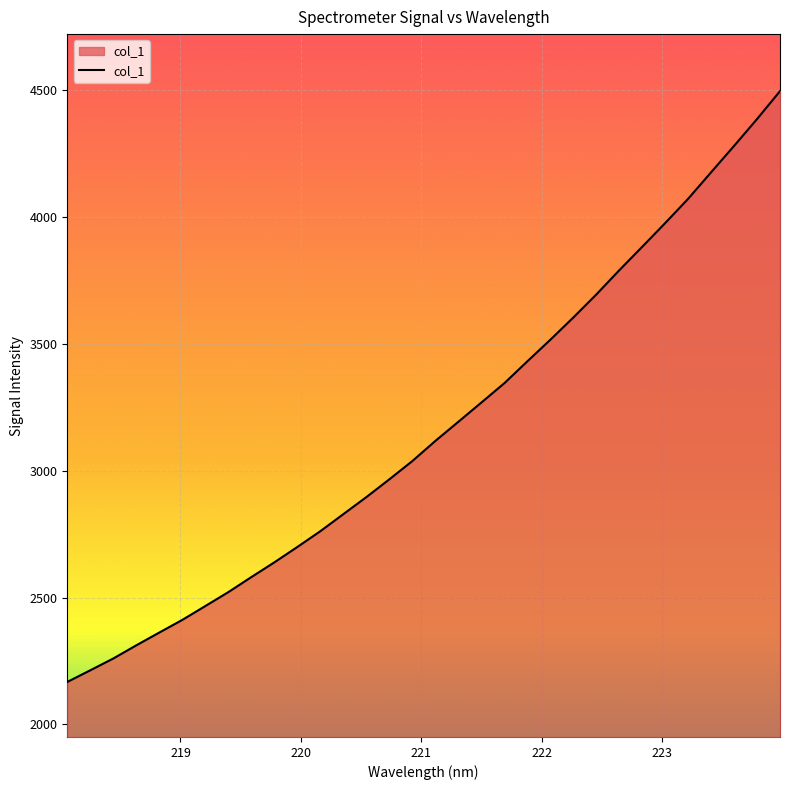

What is the difference between the maximum and minimum values?

2328.3